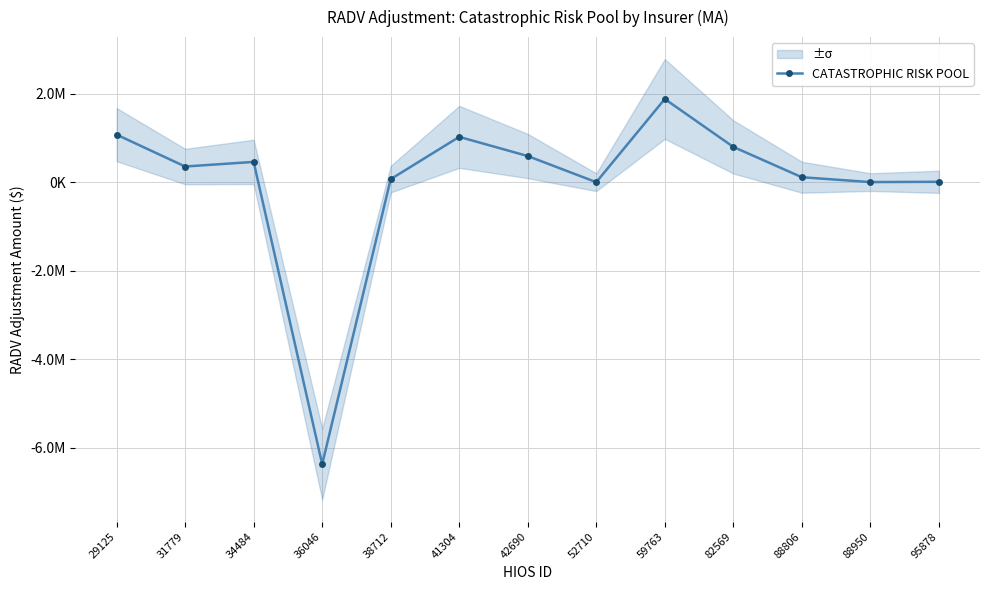

Approximately how many times larger is the value at 31779 compared to 34484?

0.8